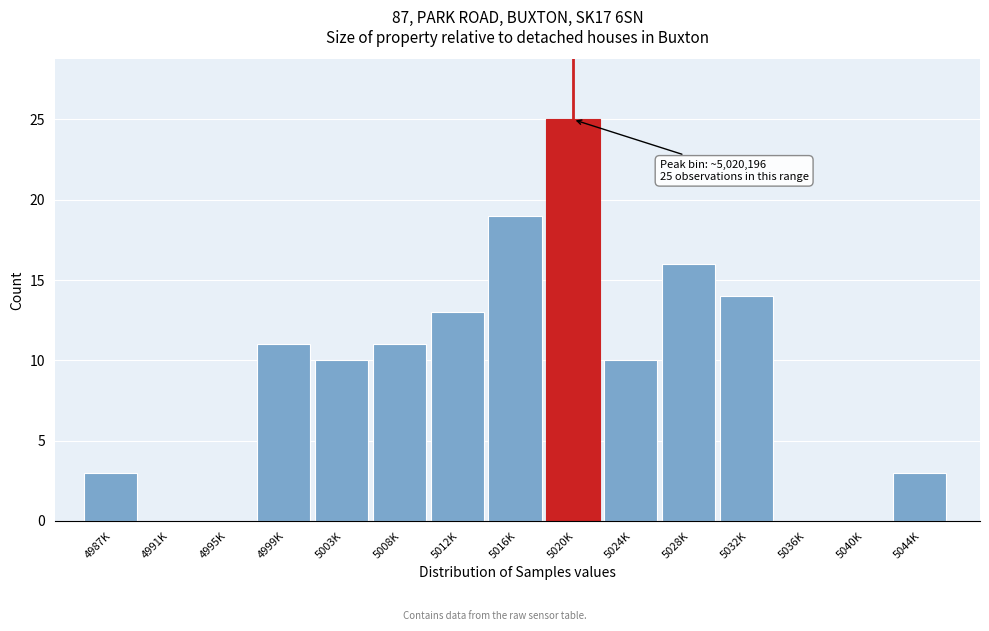

Reading left to right, extract all data points from this chart.

4987K=3	4991K=0	4995K=0	4999K=11	5003K=10	5008K=11	5012K=13	5016K=19	5020K=25	5024K=10	5028K=16	5032K=14	5036K=0	5040K=0	5044K=3